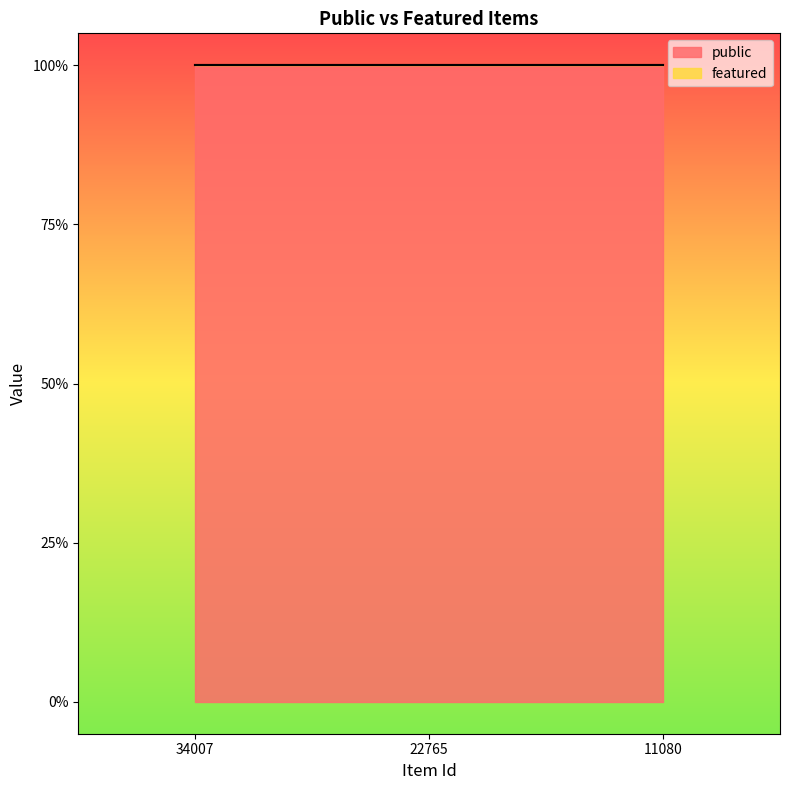

Does the chart have visible grid lines?

No